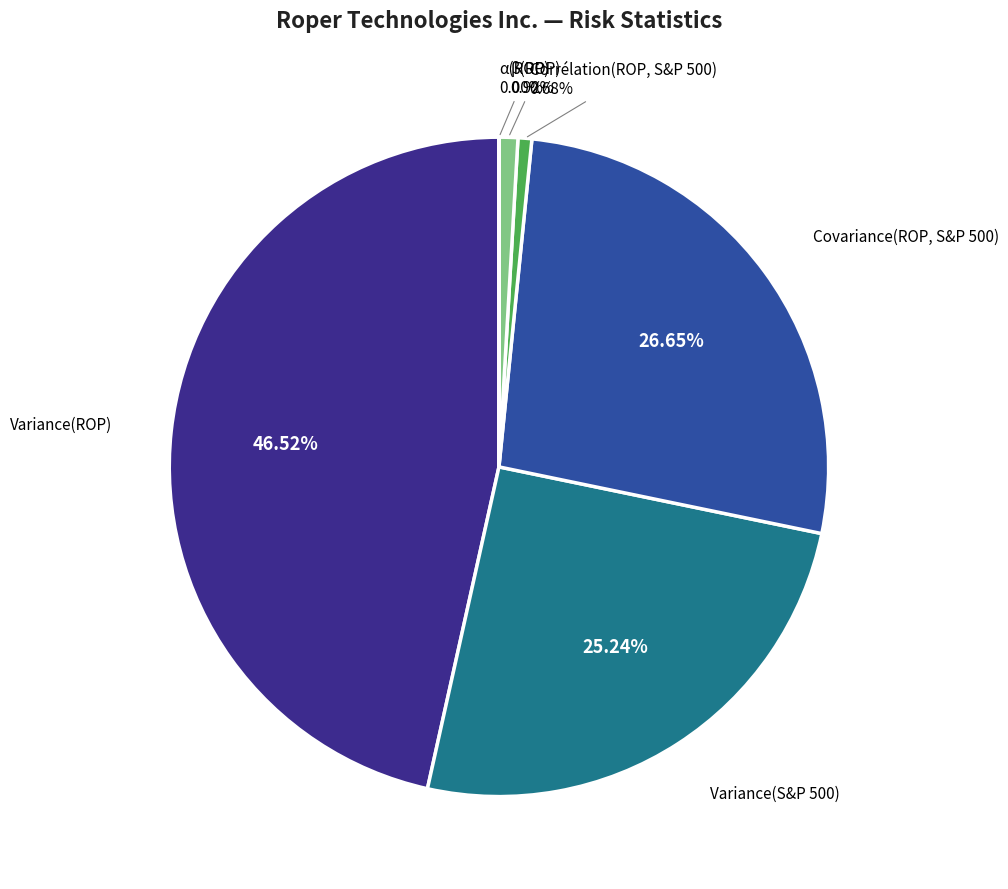

Is there any slice that represents more than half of the pie?

No